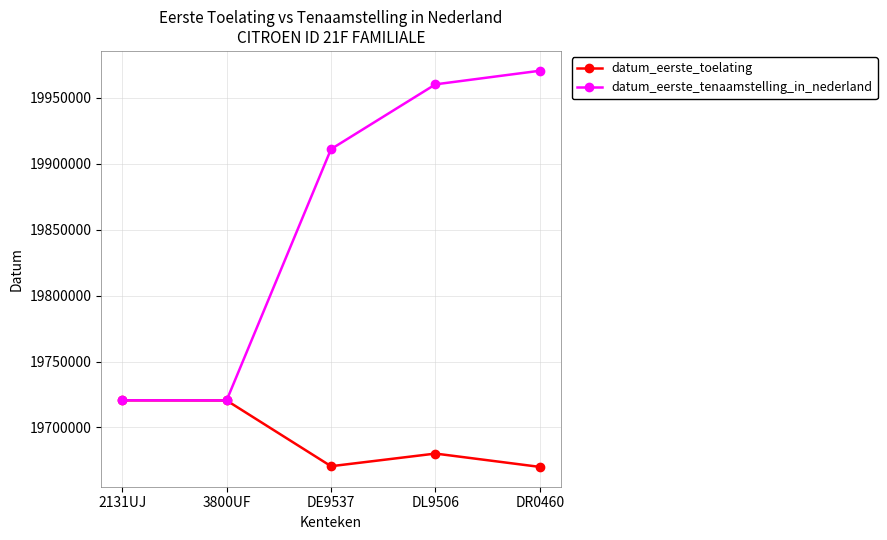

List the series in order of their peak value, highest first.

datum_eerste_tenaamstelling_in_nederland, datum_eerste_toelating